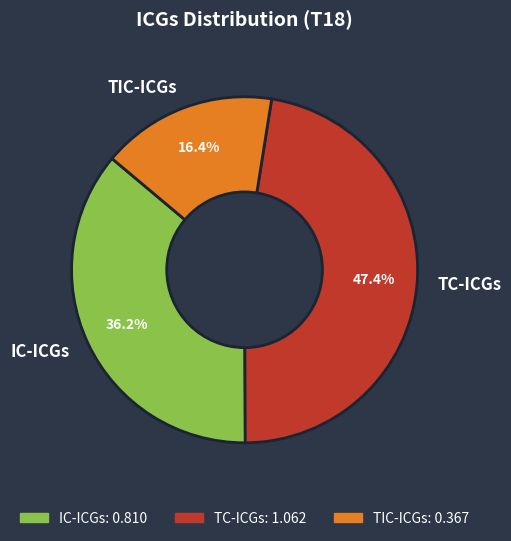

Which slice is the largest?

TC-ICGs